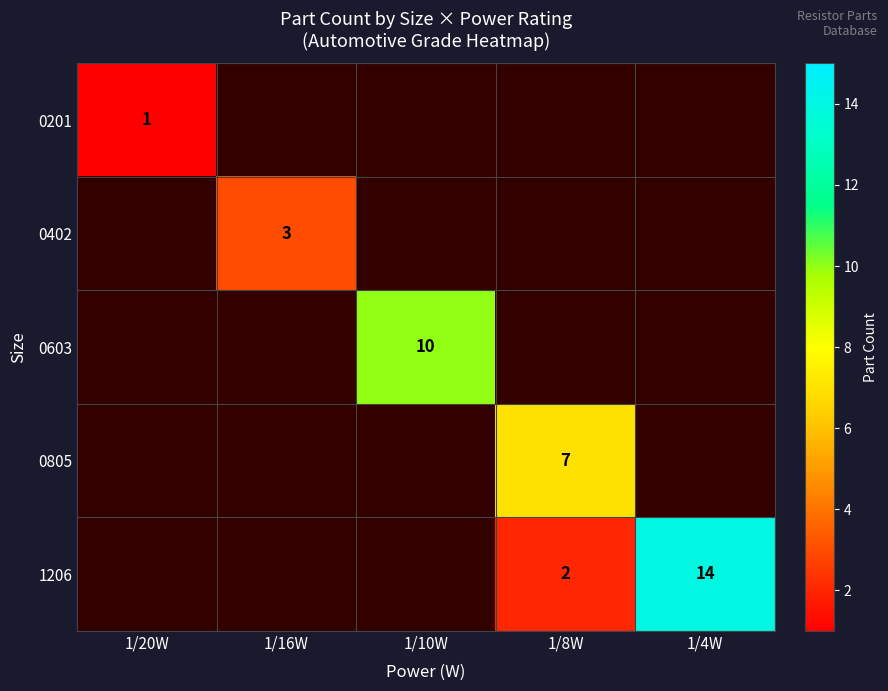

Is it true that 0805 equals 12 at 1/8W?

False